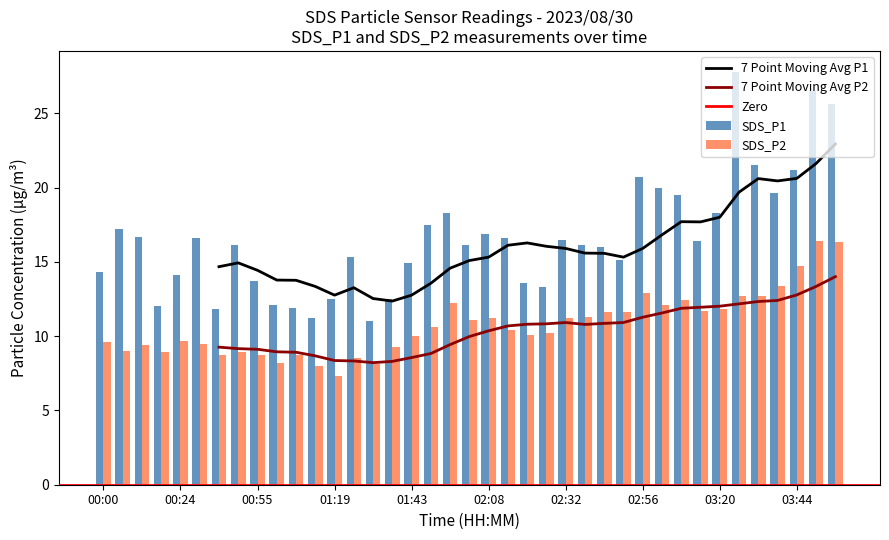

What is the average value of the SDS_P1 series?

16.6